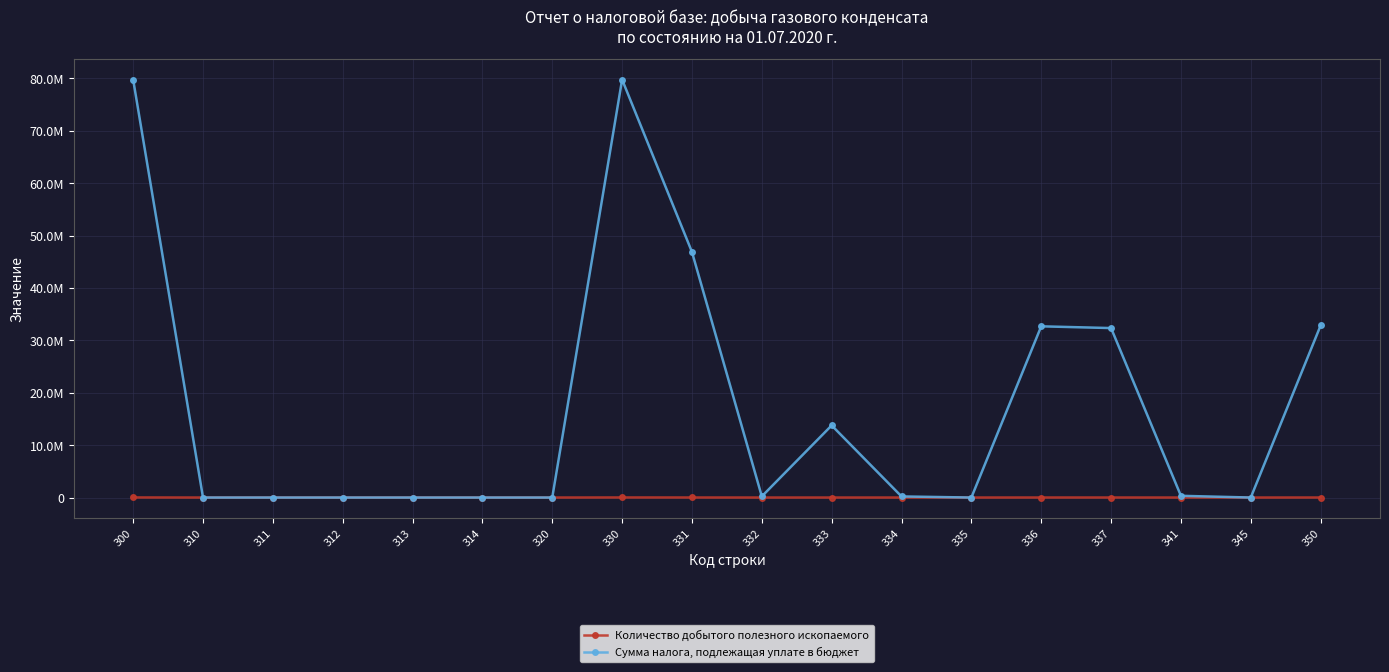

The value of Количество добытого полезного ископаемого at 350 is 10511. True or false?

False